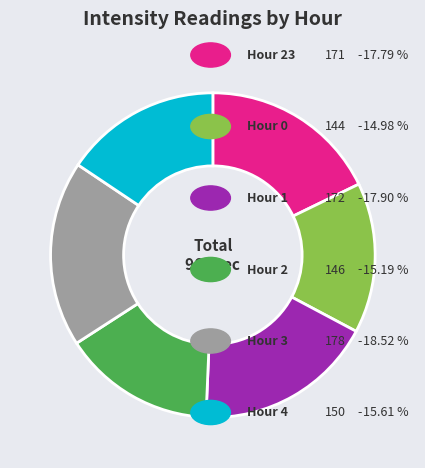

Is there any slice that represents more than half of the pie?

No